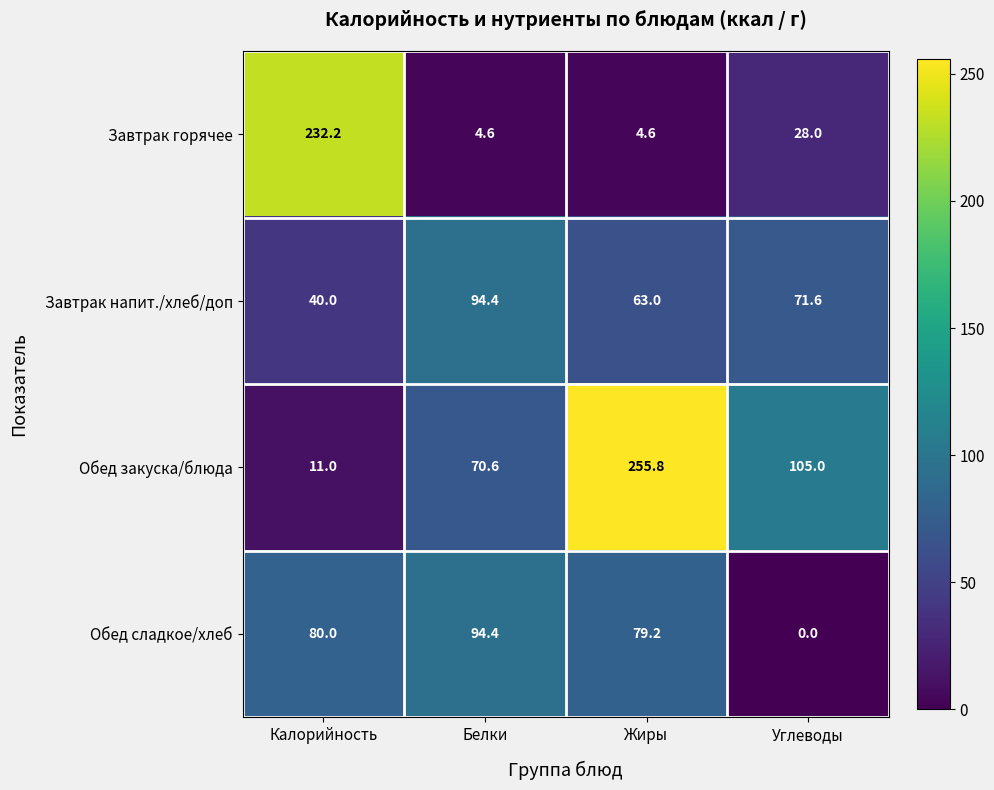

At how many categories does at least one series exceed 143?

2